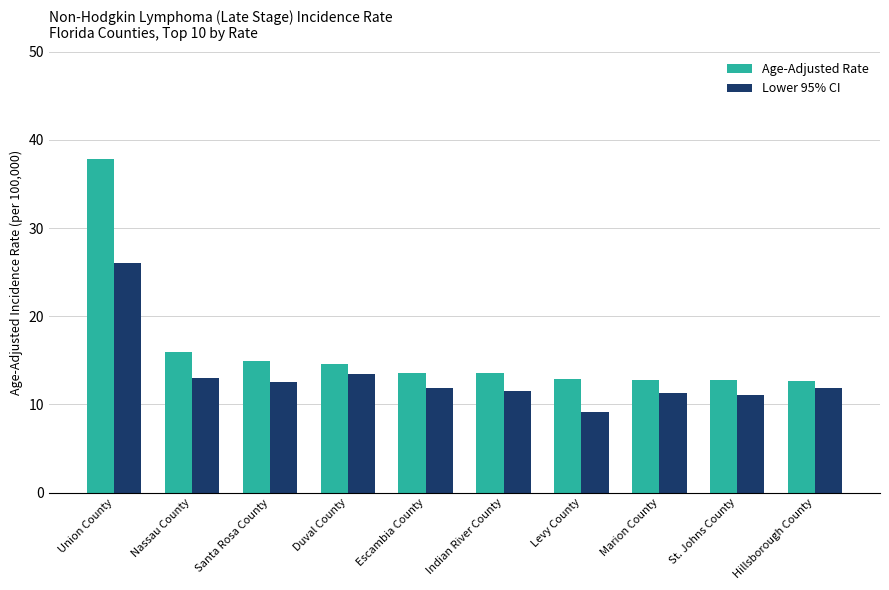

How many bars are there in each group?

2